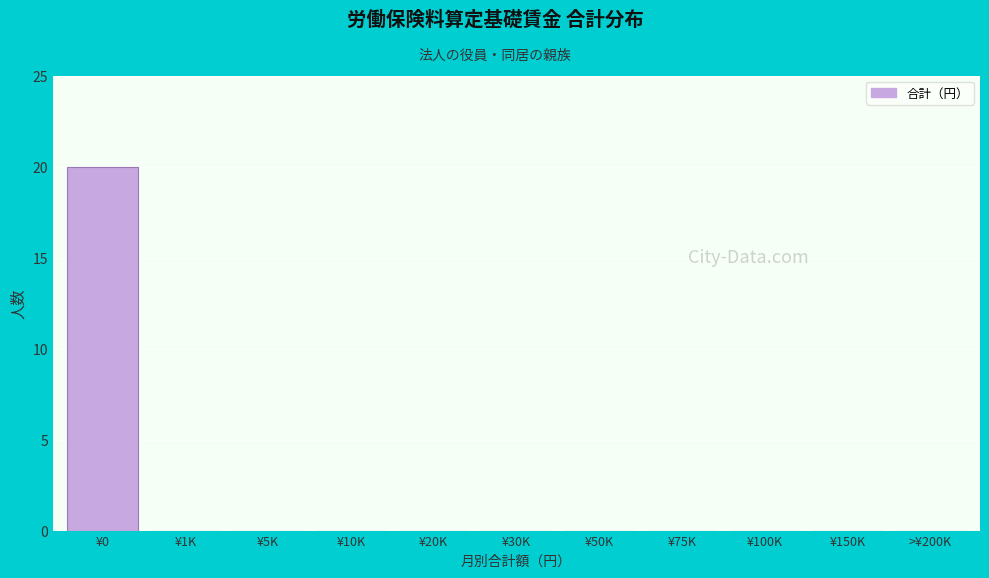

Reading left to right, what are all the values shown in this chart?

¥0=20	¥1K=0	¥5K=0	¥10K=0	¥20K=0	¥30K=0	¥50K=0	¥75K=0	¥100K=0	¥150K=0	>¥200K=0